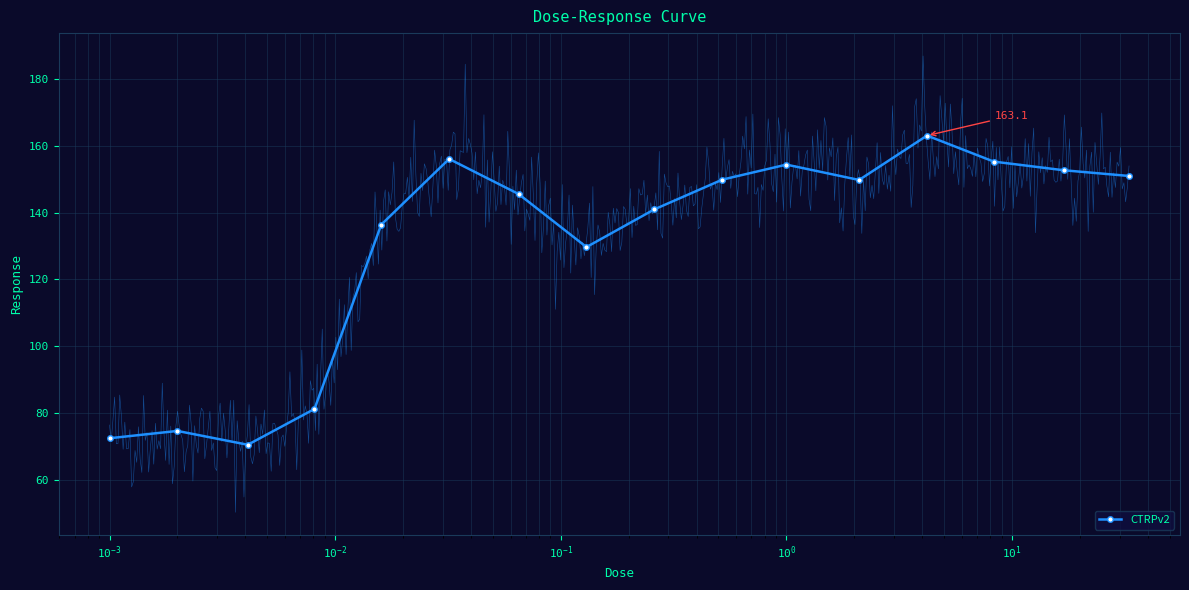

What is the difference between the maximum and minimum values?

92.6